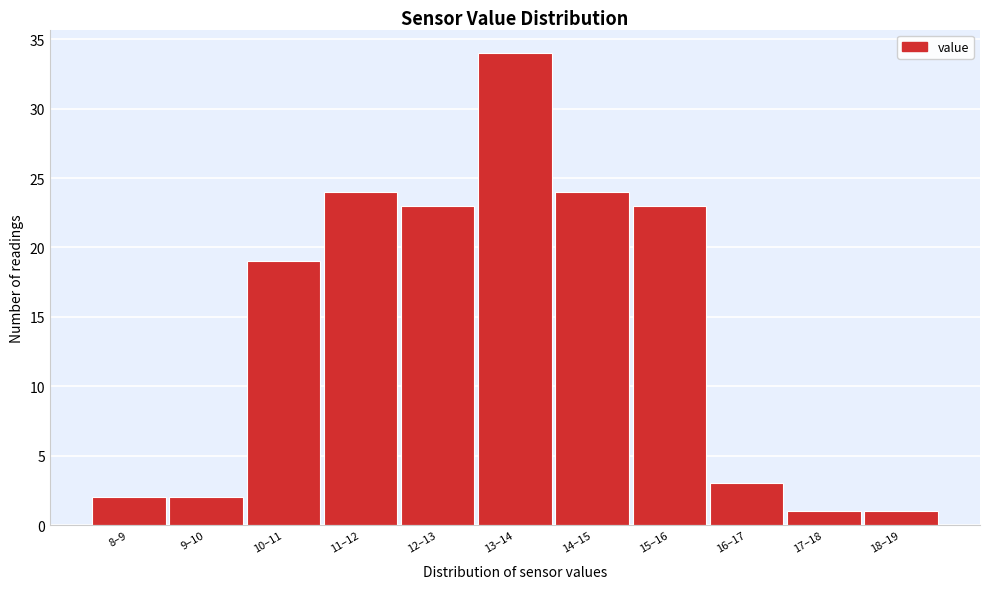

Reading right to left, extract all data points from this chart.

18–19=1	17–18=1	16–17=3	15–16=23	14–15=24	13–14=34	12–13=23	11–12=24	10–11=19	9–10=2	8–9=2